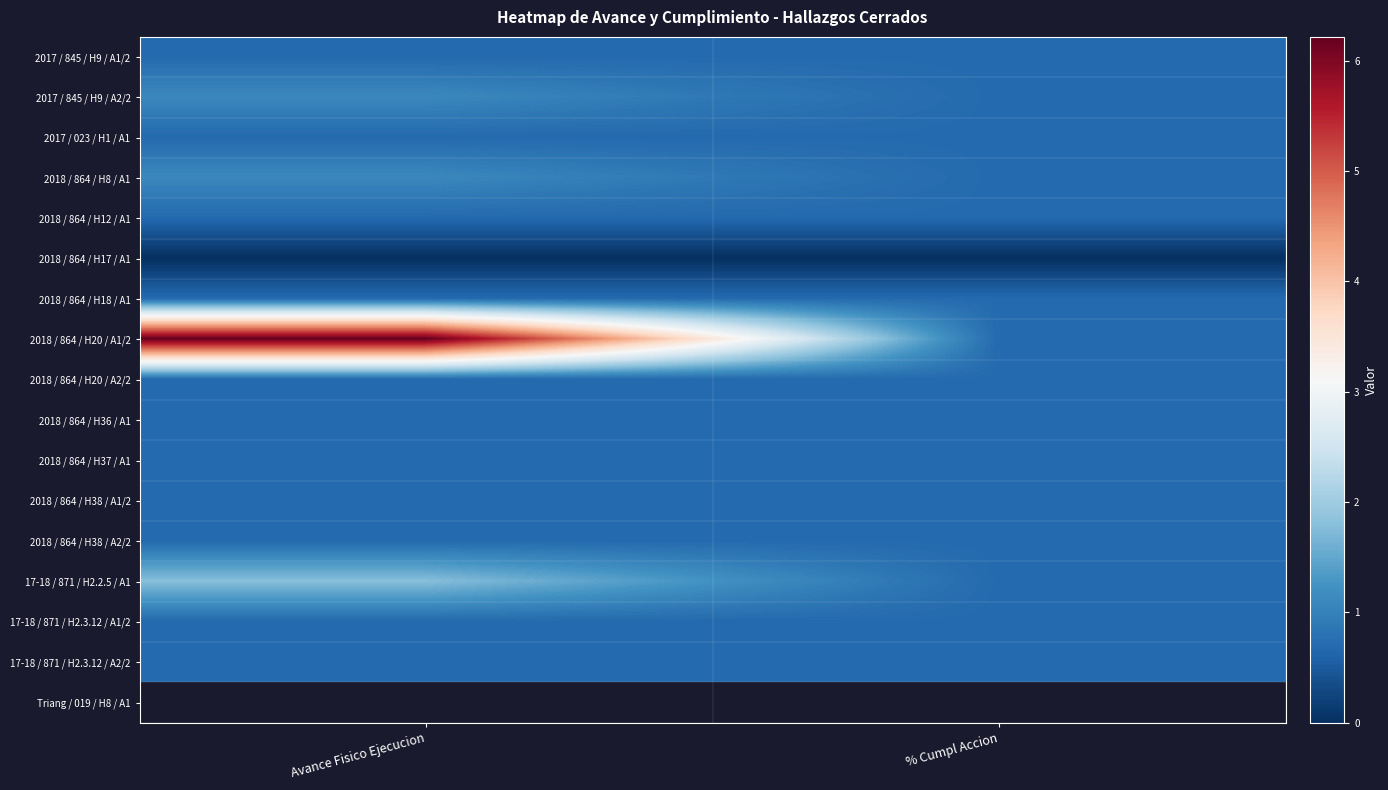

What is the spread (max minus min) of values at Avance Fisico Ejecucion?

6.2